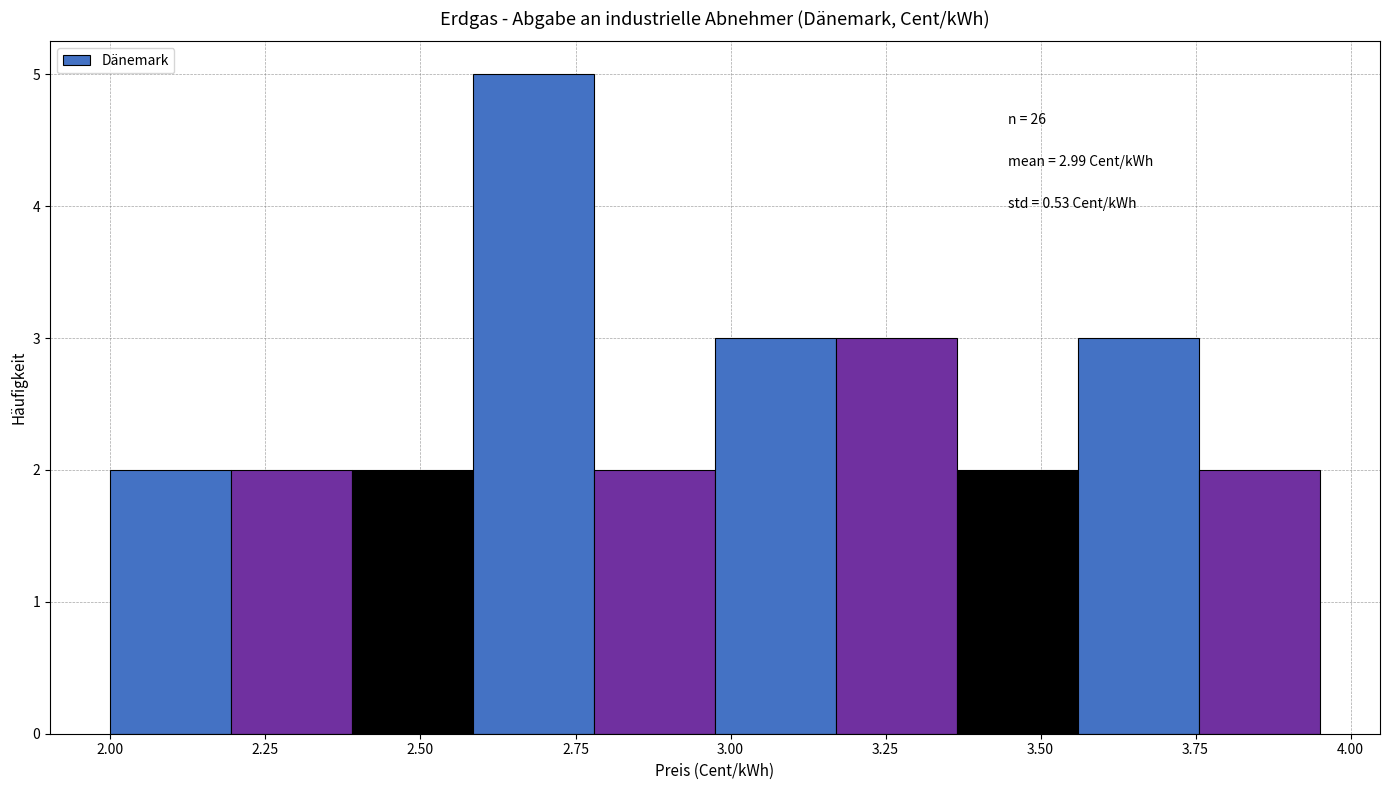

Read against the x-axis, roughly where is the centre of the tallest bar?

2.70